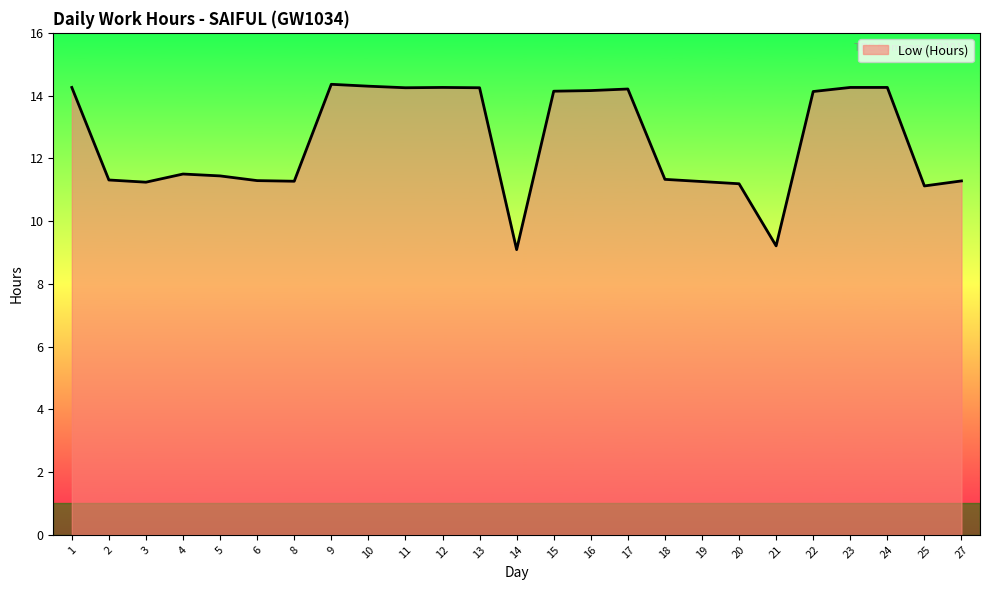

Approximately how many times larger is the value at 1 compared to 20?

1.3